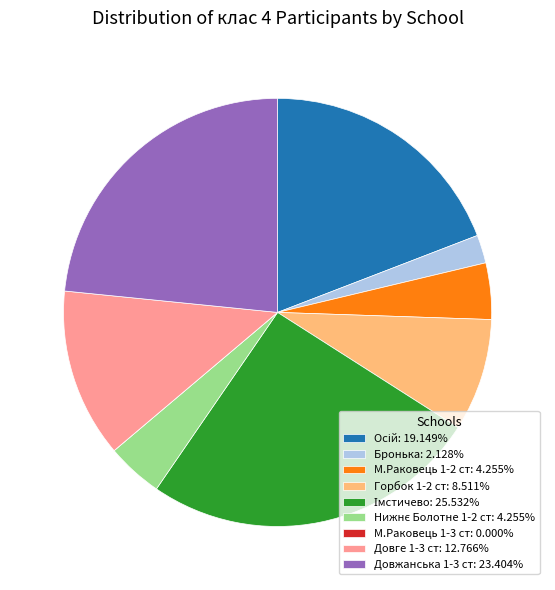

Approximately how many times larger is the value at Горбок 1-2 ст: 8.511% compared to Бронька: 2.128%?

4.0